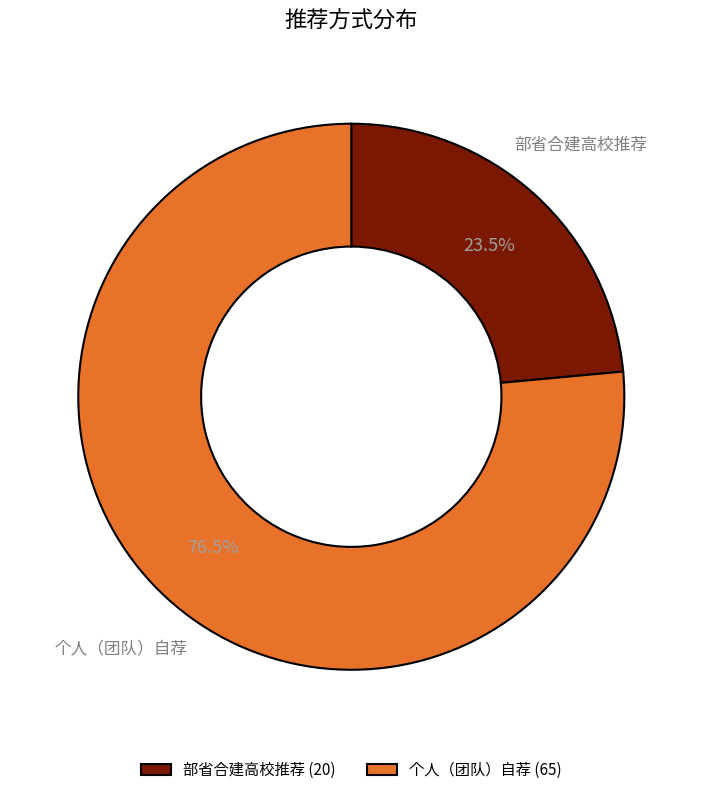

Which category has the smallest portion of the pie?

部省合建高校推荐